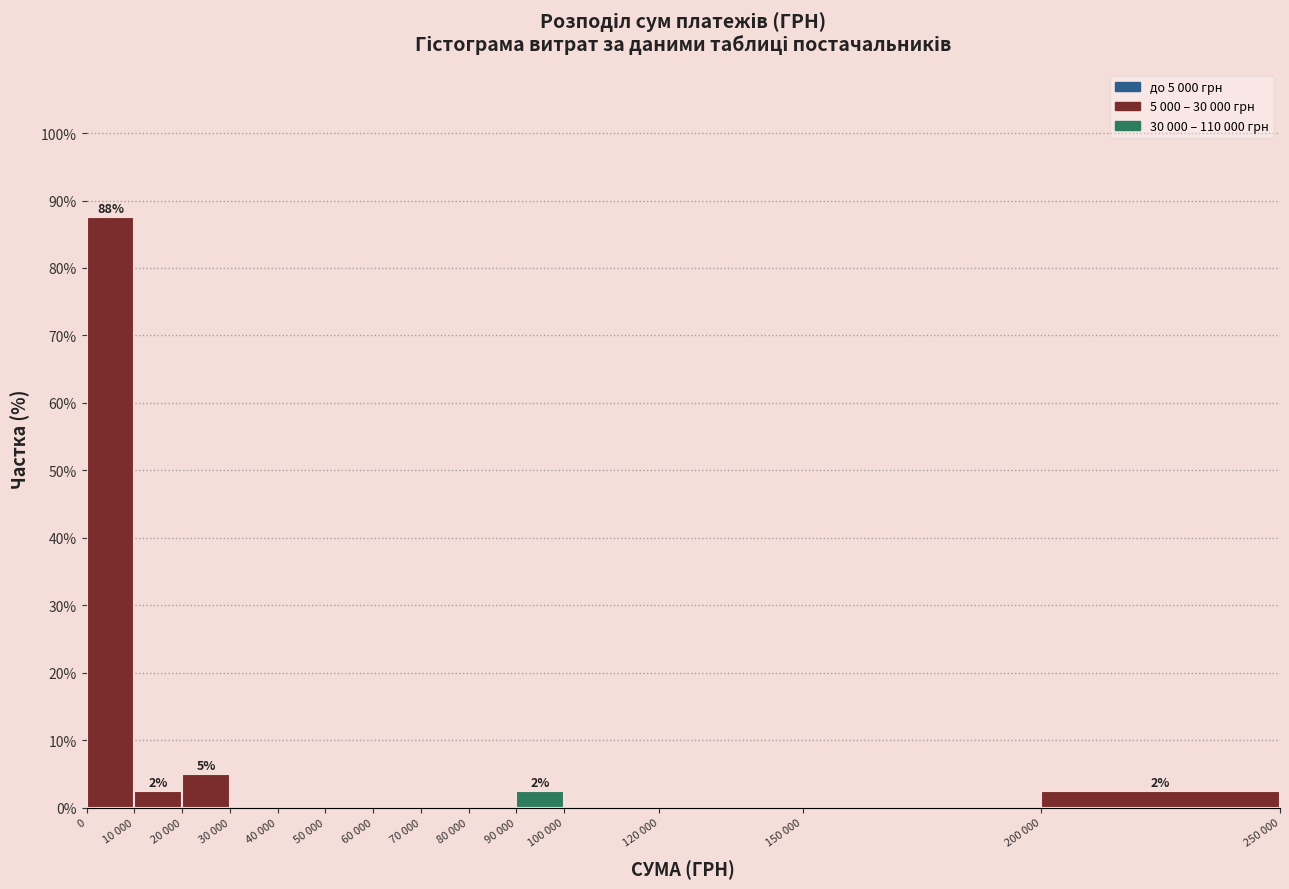

Reading left to right, what are all the values shown in this chart?

0=87.5	10 000=2.5	20 000=5.0	30 000=0.0	40 000=0.0	50 000=0.0	60 000=0.0	70 000=0.0	80 000=0.0	90 000=2.5	100 000=0.0	120 000=0.0	150 000=0.0	200 000=2.5